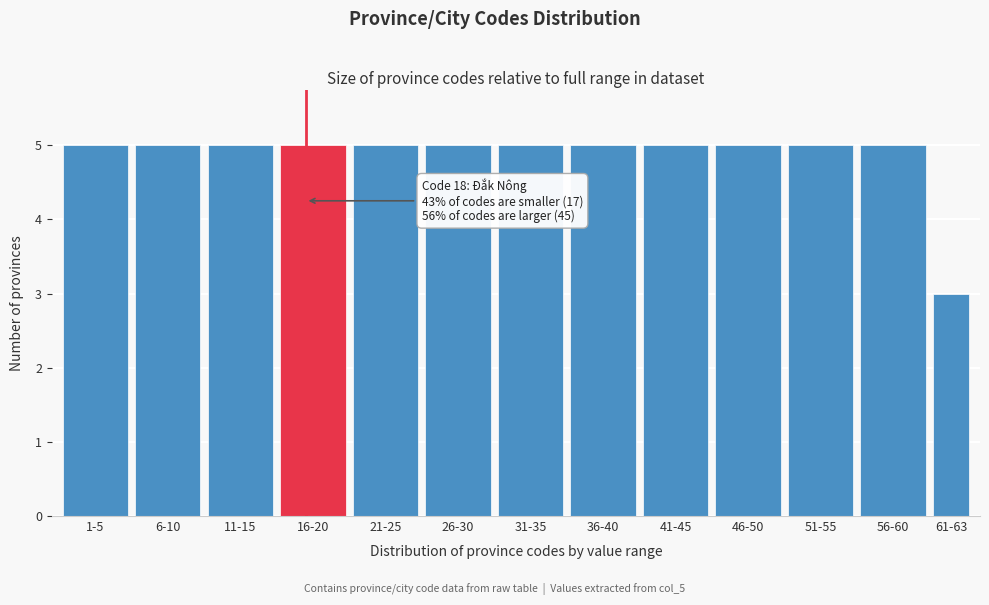

Reading left to right, transcribe all the data shown in this chart.

5	5	5	5	5	5	5	5	5	5	5	5	3